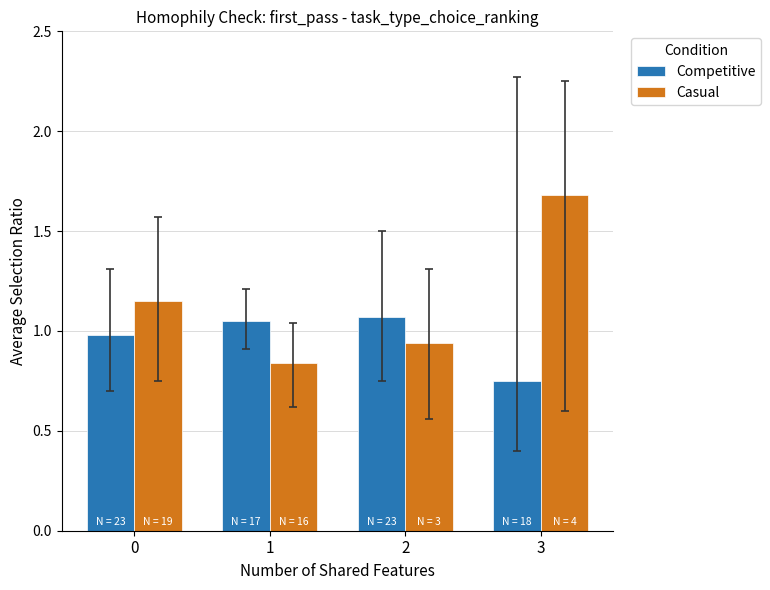

What is the sum of the Casual values at 0 and 2?

2.1